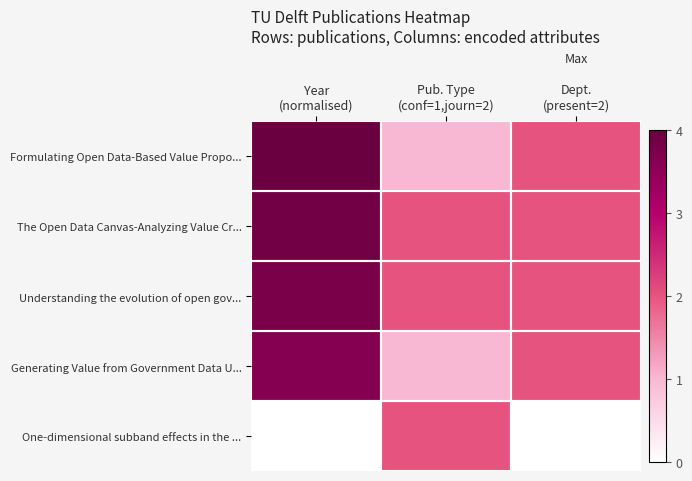

How many data points does each series have?

3